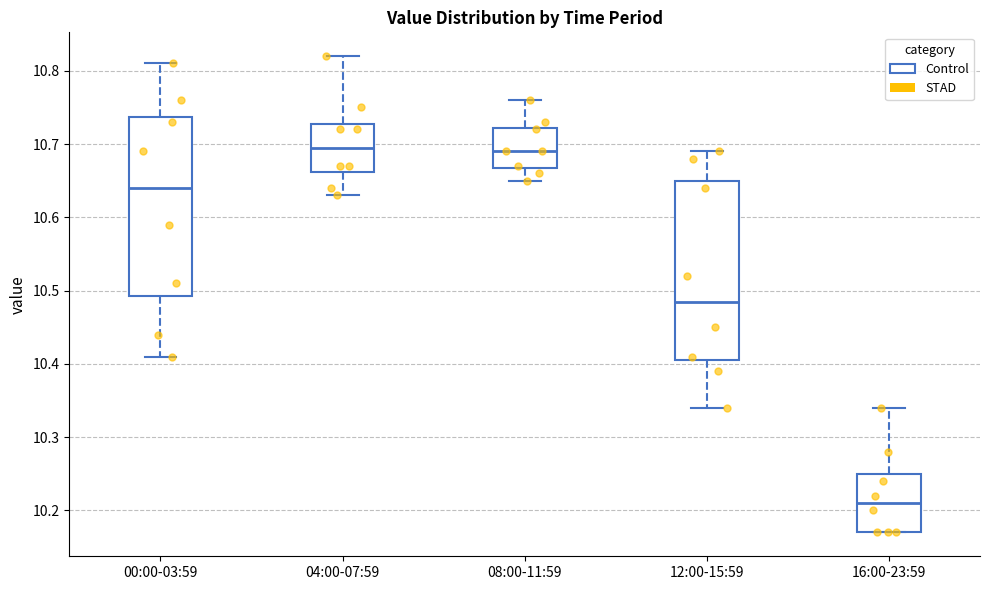

Where is the lower edge of the box for 00:00-03:59 on the y-axis? The values are not printed on the chart, so give them approximately, as read against the axis.

10.49